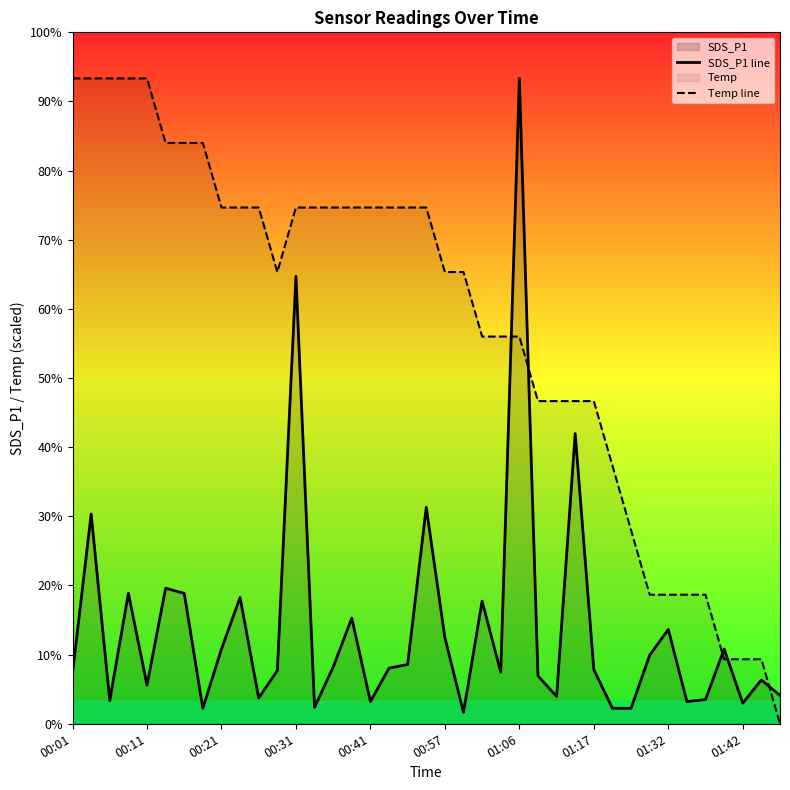

Does the chart display data point markers on the line(s)?

No